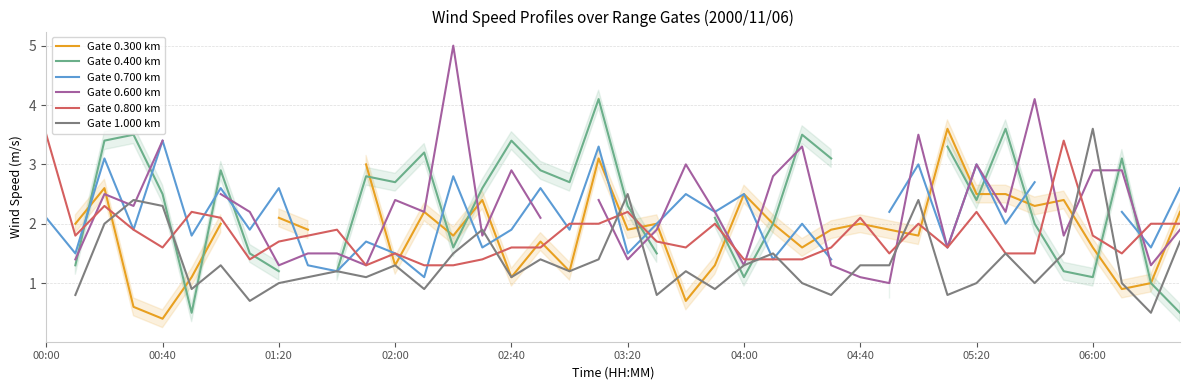

Between 11 and 13, which series saw the biggest shift?

Gate 0.600 km